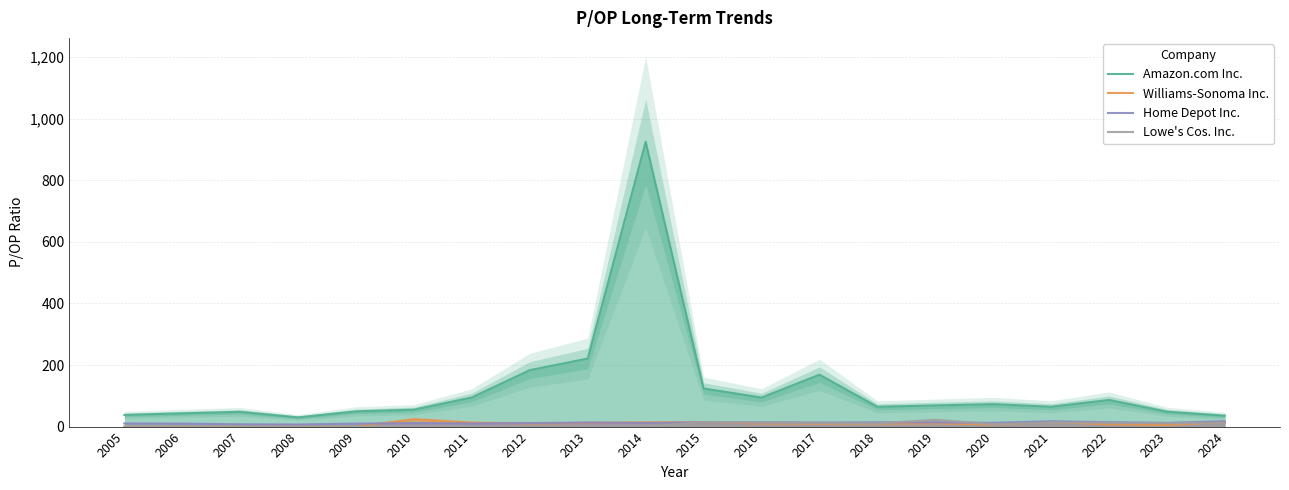

Which category has the highest value in the Amazon.com Inc. series?

2014